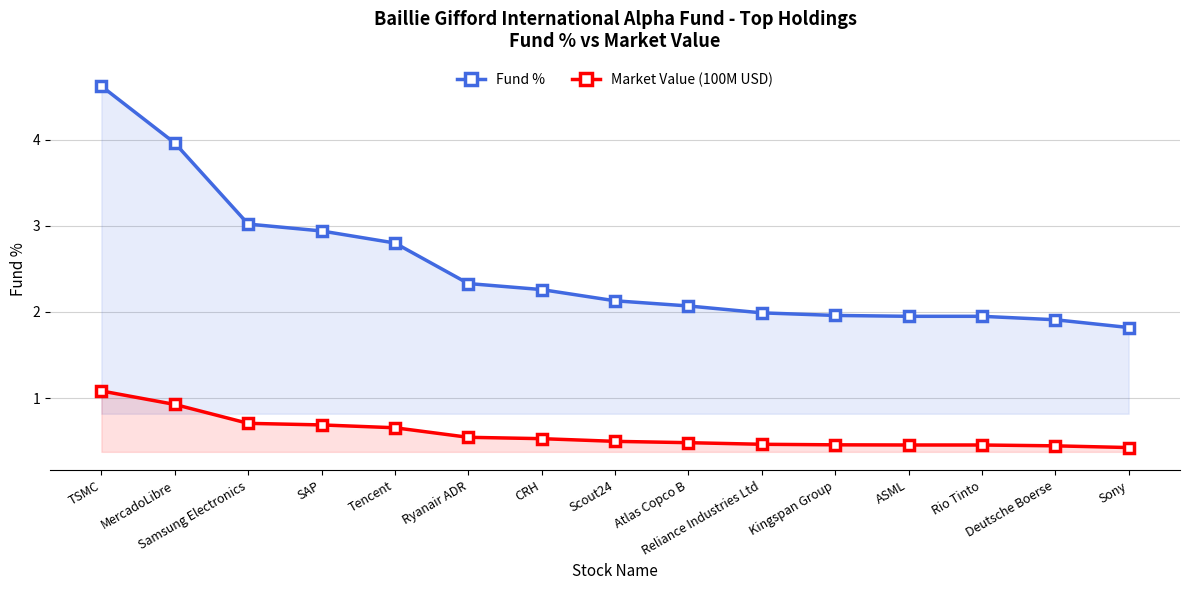

At which label does Fund % first exceed 2?

TSMC